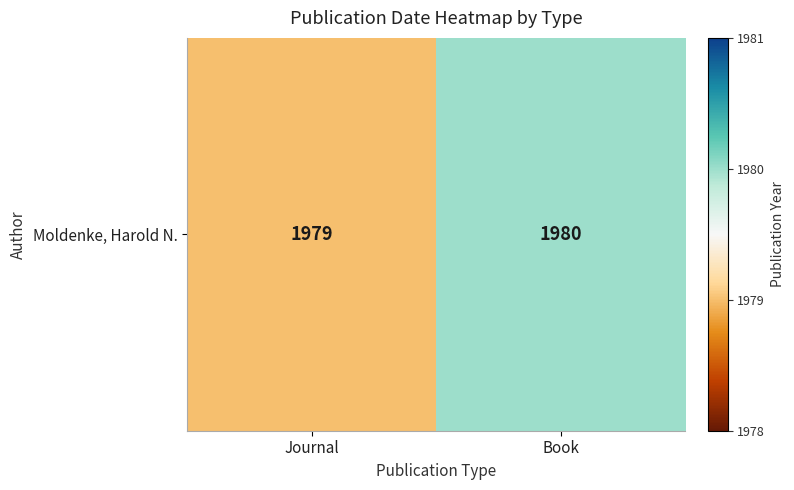

Count the values in the range 1979 to 1980.

2